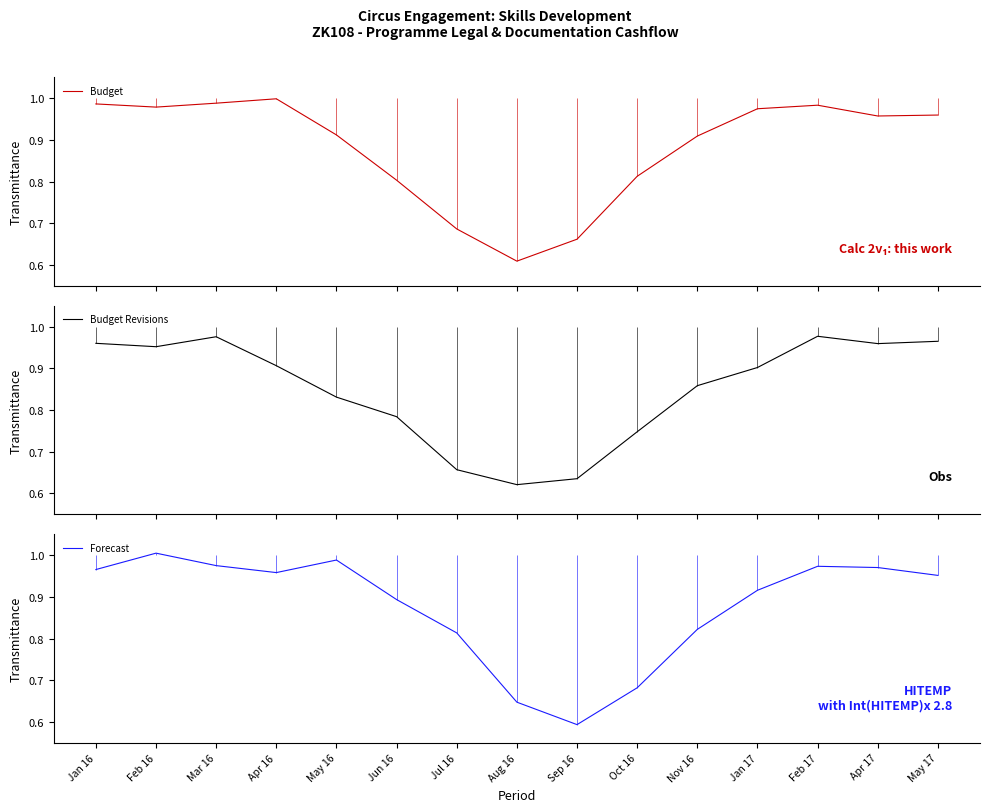

Between Jan 16 and May 16, which is larger?

Jan 16